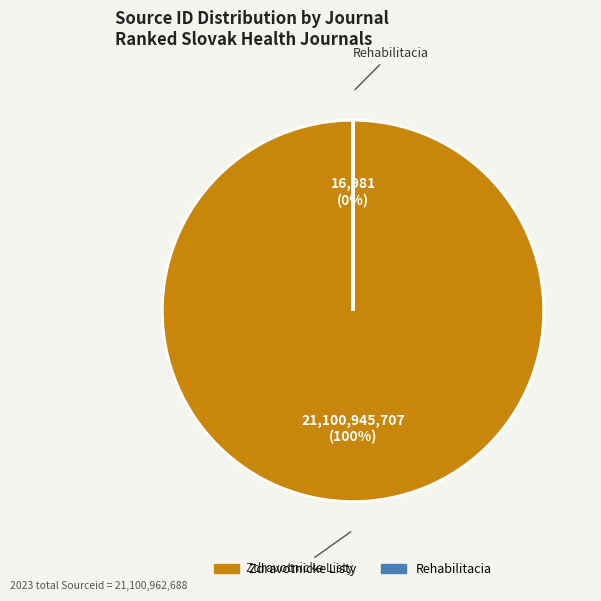

Does any single category account for the majority?

Yes